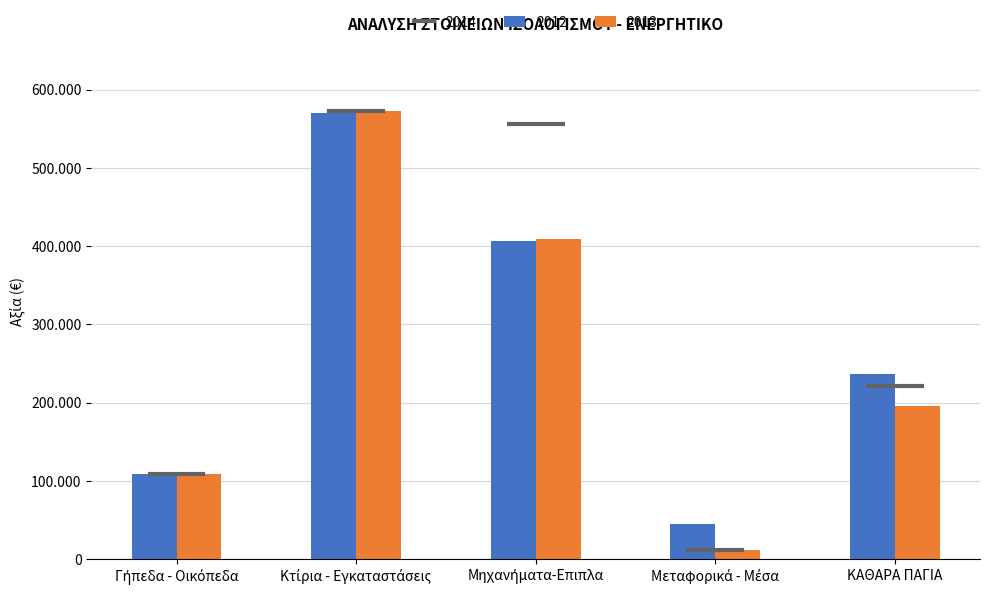

What is the average value of the 2013 series?

259502